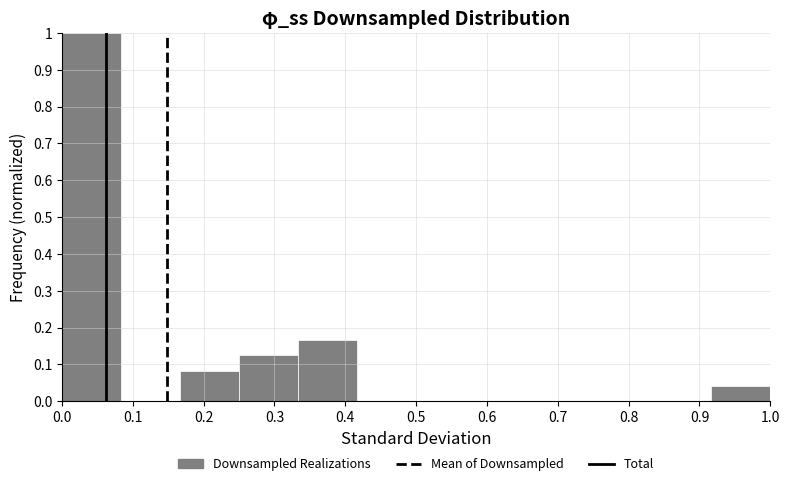

What is the height of the bar covering 0.92 to 1.00 on the x-axis? Neither the bar edges nor the heights are printed on the chart, so give them approximately, as read against the axes.

0.04